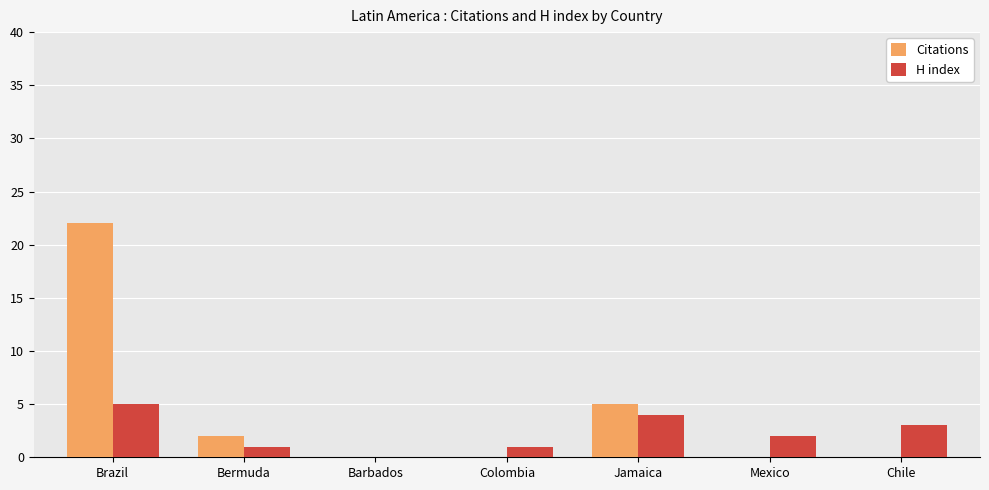

Reading right to left, what are all the values shown in this chart?

Citations: Chile=0	Mexico=0	Jamaica=5	Colombia=0	Barbados=0	Bermuda=2	Brazil=22
H index: Chile=3	Mexico=2	Jamaica=4	Colombia=1	Barbados=0	Bermuda=1	Brazil=5